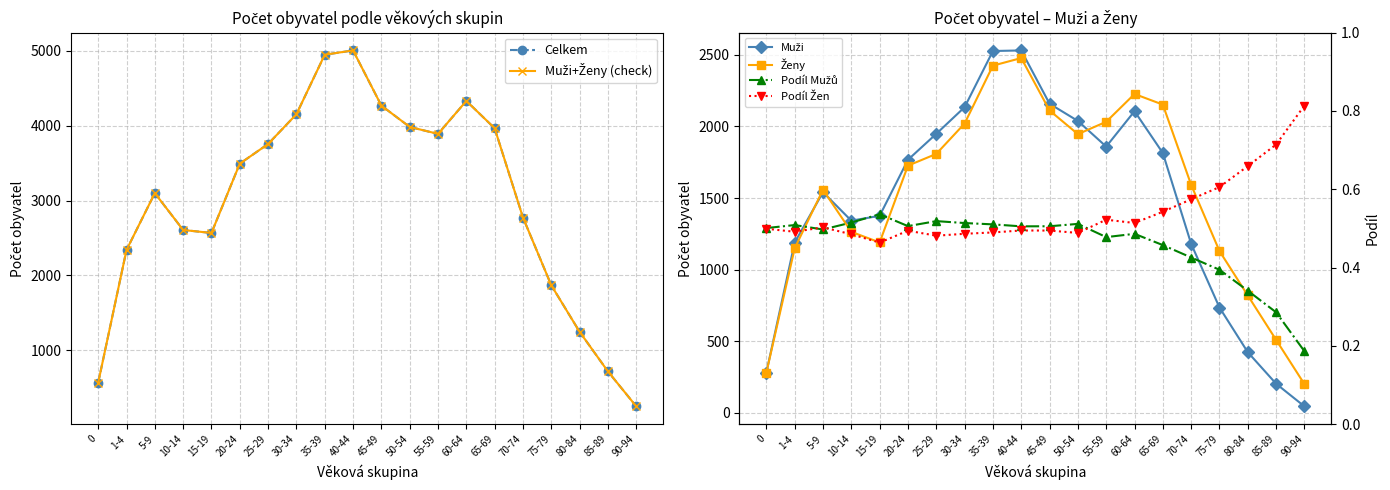

At which category does the chart reach its peak across all series?

40-44